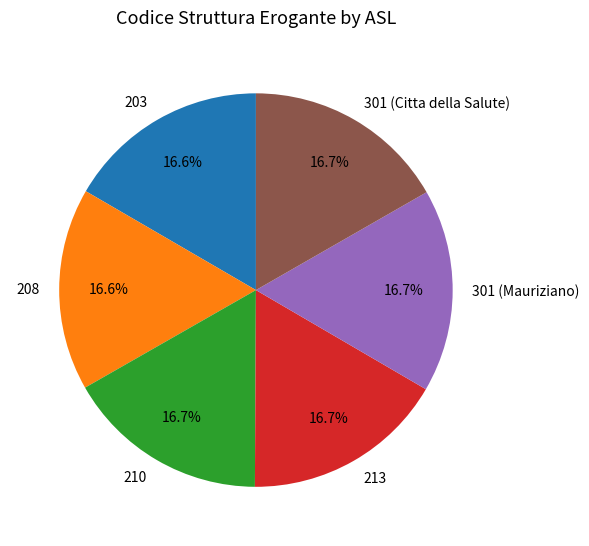

To the nearest percent, what is the combined percentage of 208 and 301 (Citta della Salute)?

33%